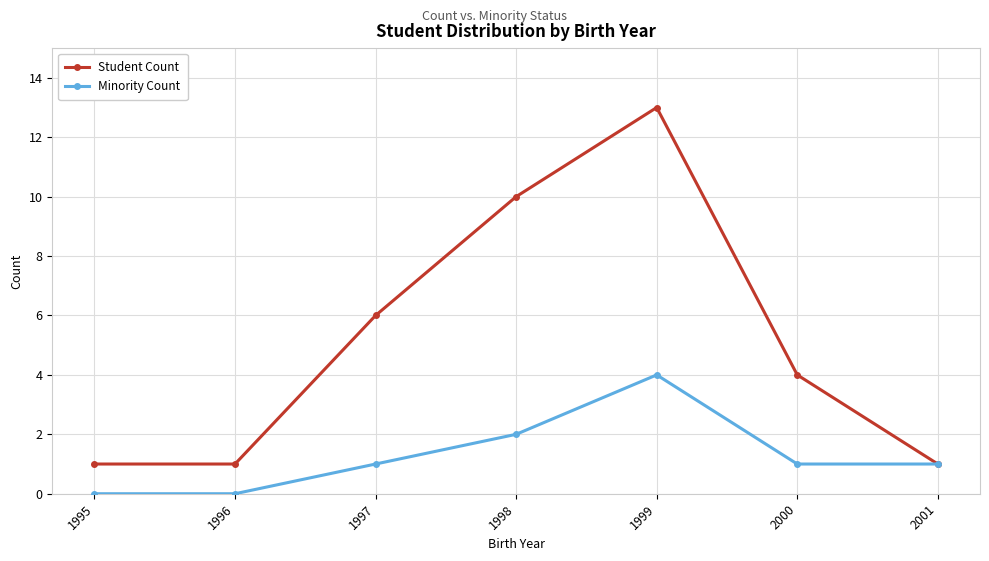

Is it true that Student Count equals 0 at 1995?

False